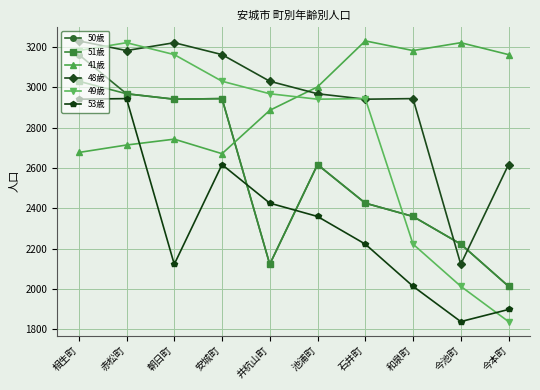

What is the label of the 7th point from the left?

石井町